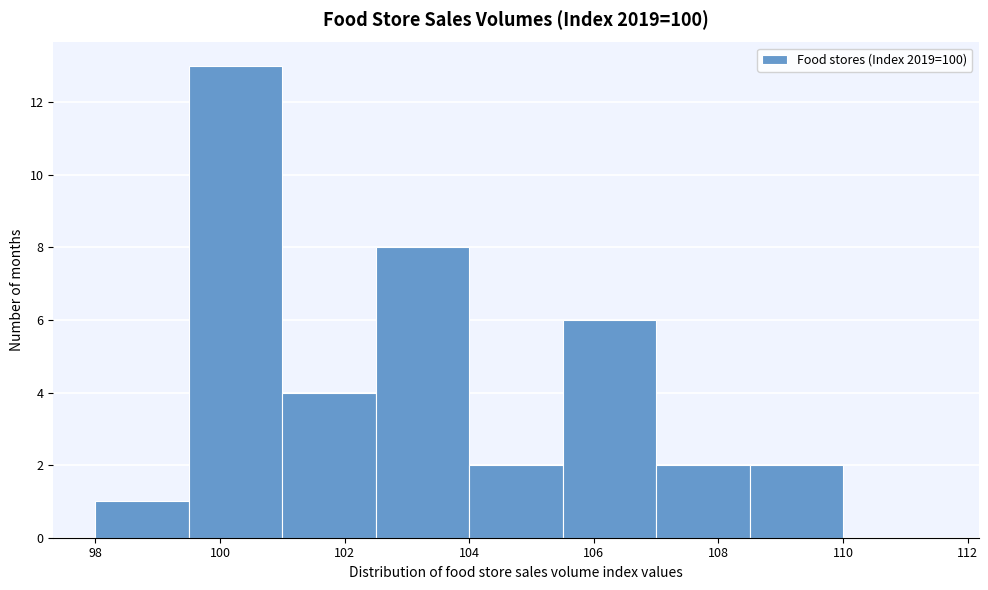

Reading left to right, transcribe this chart: for each bar, give the range it covers on the x-axis and its height. Neither the bar edges nor the heights are printed on the chart, so give them approximately, as read against the axes.

98.0 to 99.5: 1
99.5 to 101.0: 13
101.0 to 102.5: 4
102.5 to 104.0: 8
104.0 to 105.5: 2
105.5 to 107.0: 6
107.0 to 108.5: 2
108.5 to 110.0: 2
110.0 to 111.5: 0